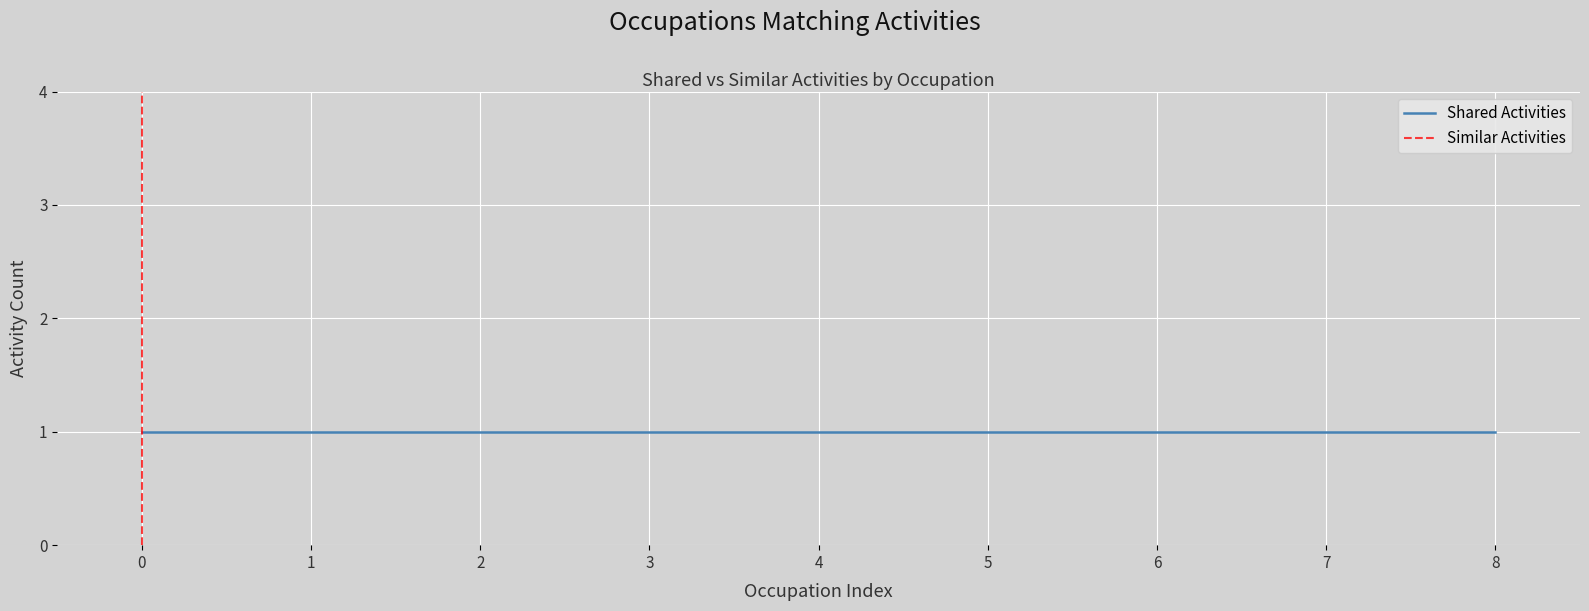

How many intersections are there between Shared Activities and Similar Activities?

1